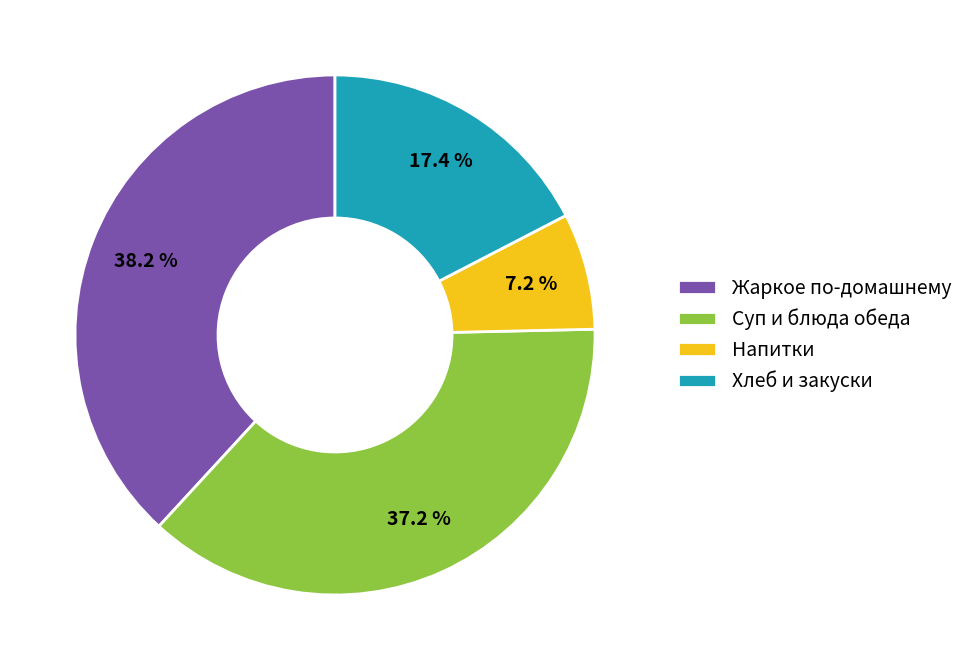

Which has a higher value, Напитки or Суп и блюда обеда?

Суп и блюда обеда